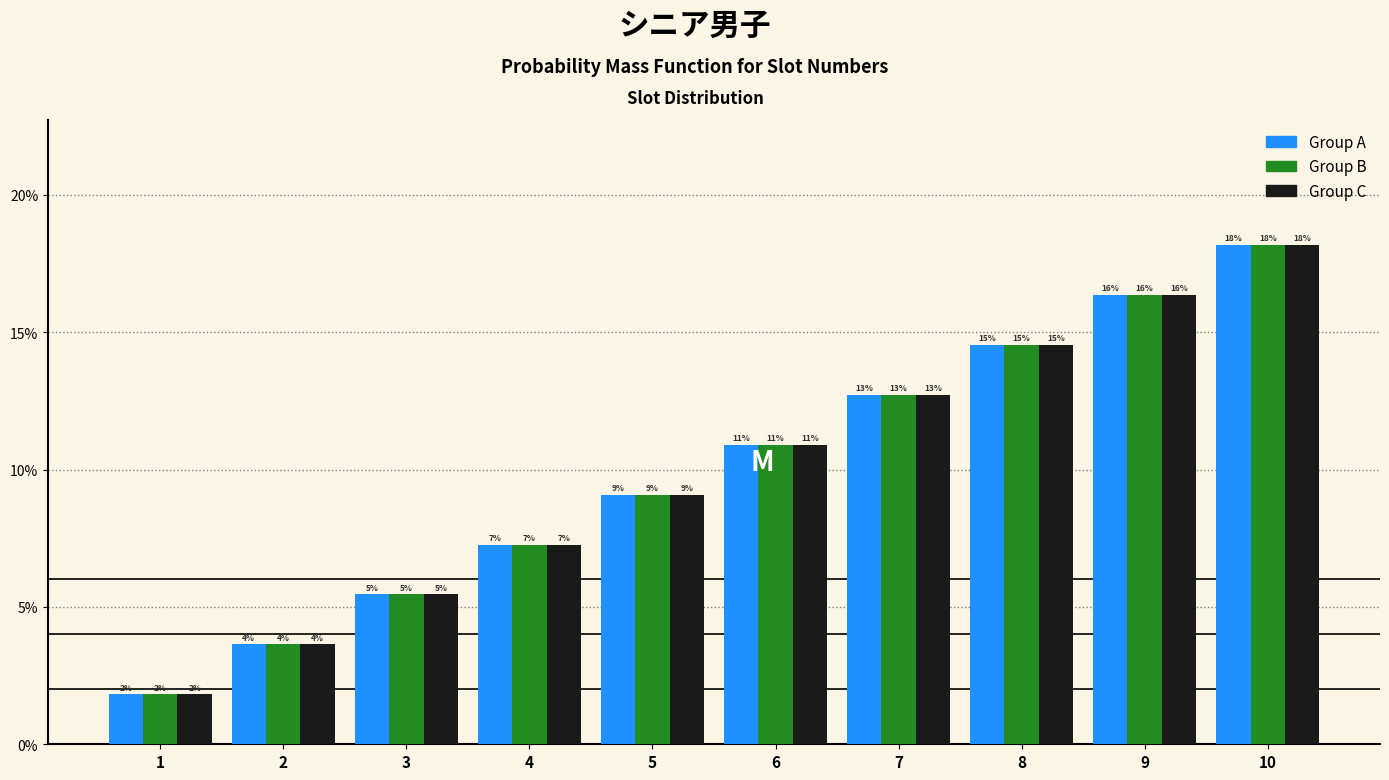

Are the bars grouped side by side (vs. stacked)?

Yes